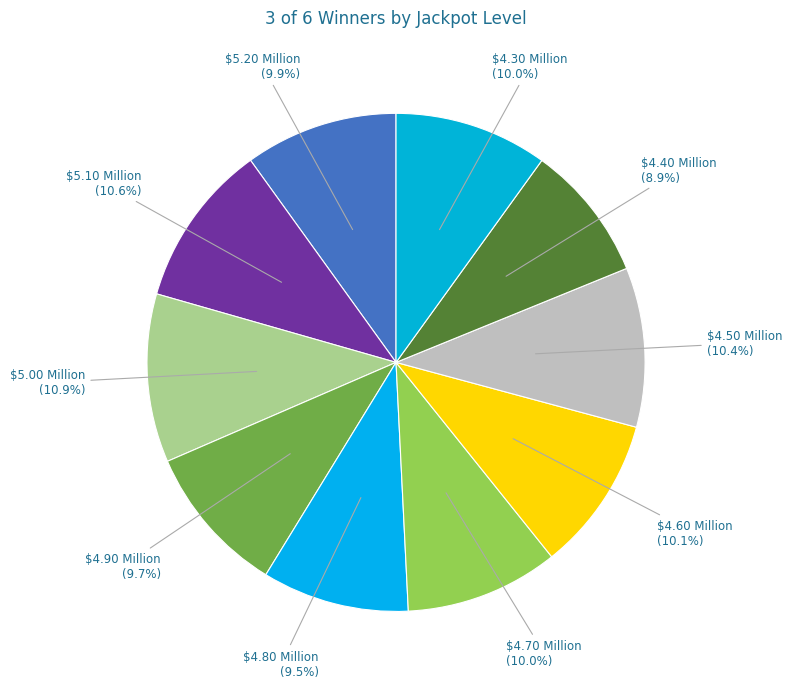

Is it true that $4.40 Million is 9% of the pie?

True